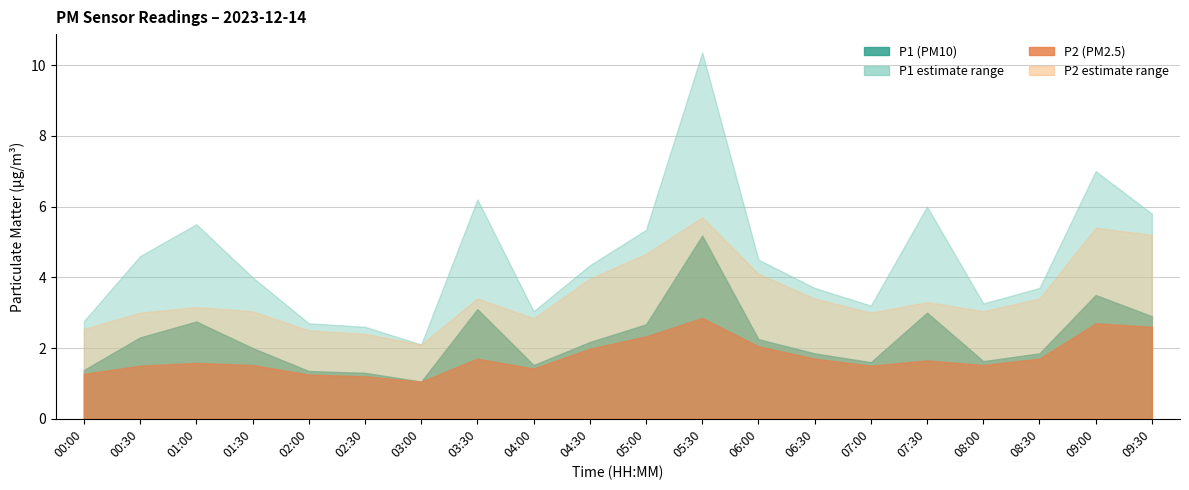

What is the label of the 2nd point from the right?

09:00